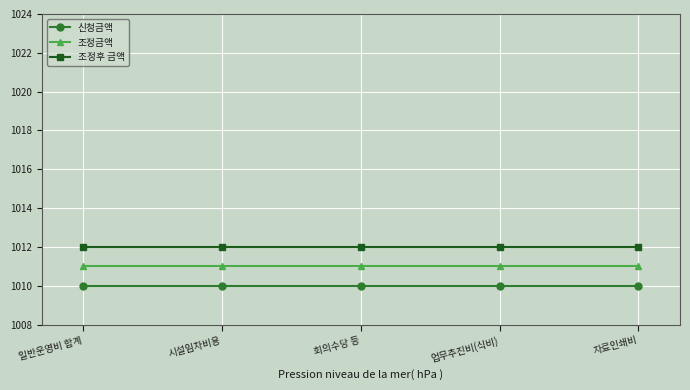

True or false: 신청금액 and 조정후 금액 cross at least once.

False